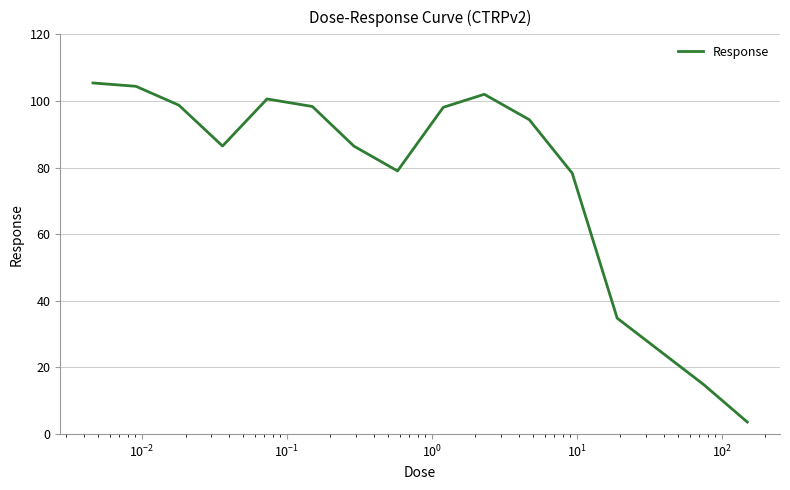

What is the maximum value shown in the chart?

105.4